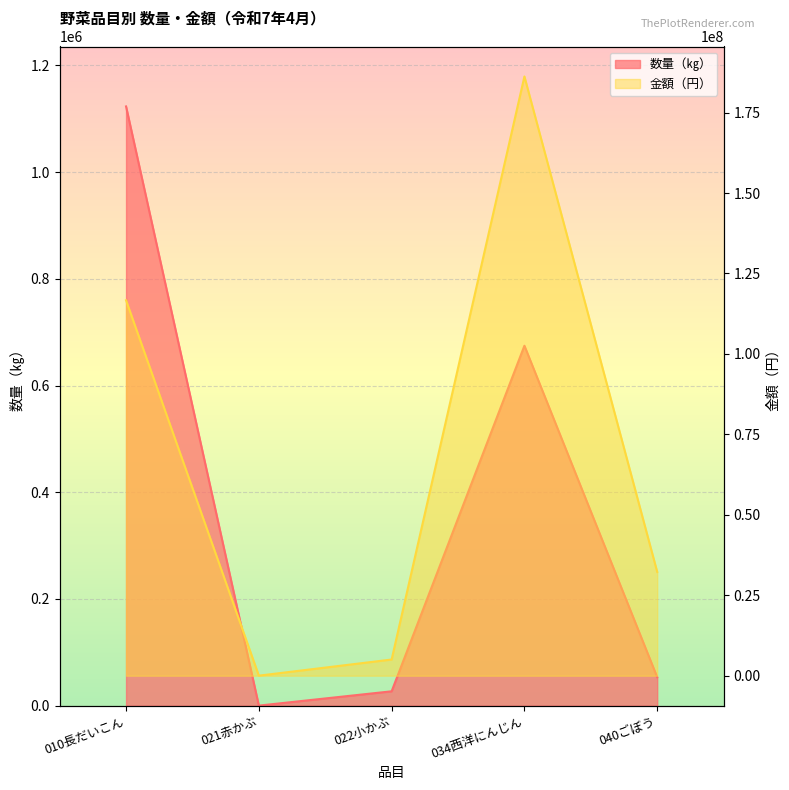

List the series in order of their overall mean, lowest first.

数量（㎏）, 金額（円）